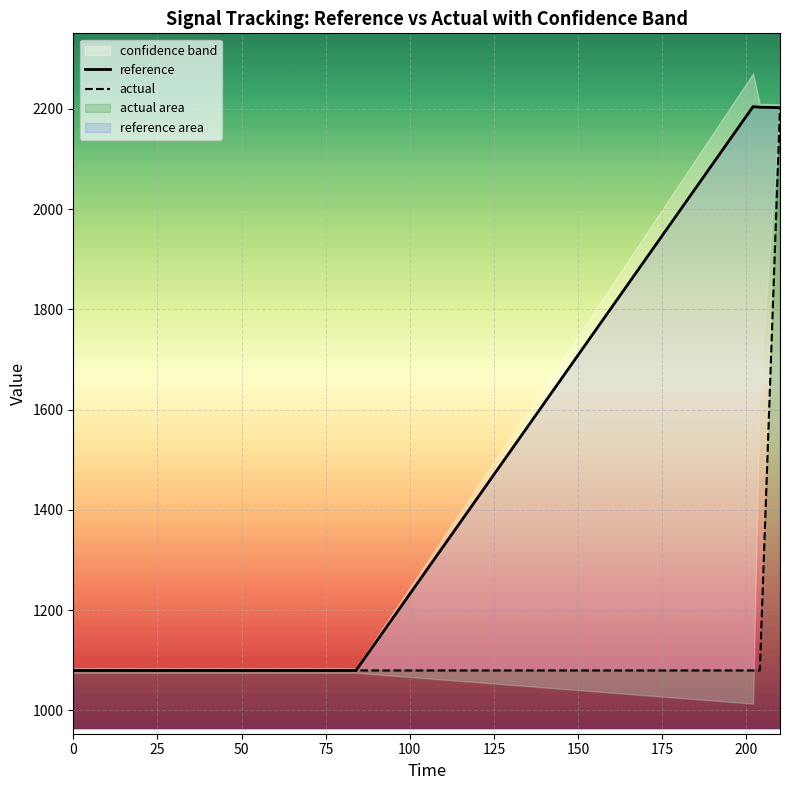

What is the maximum value for reference?

2204.3